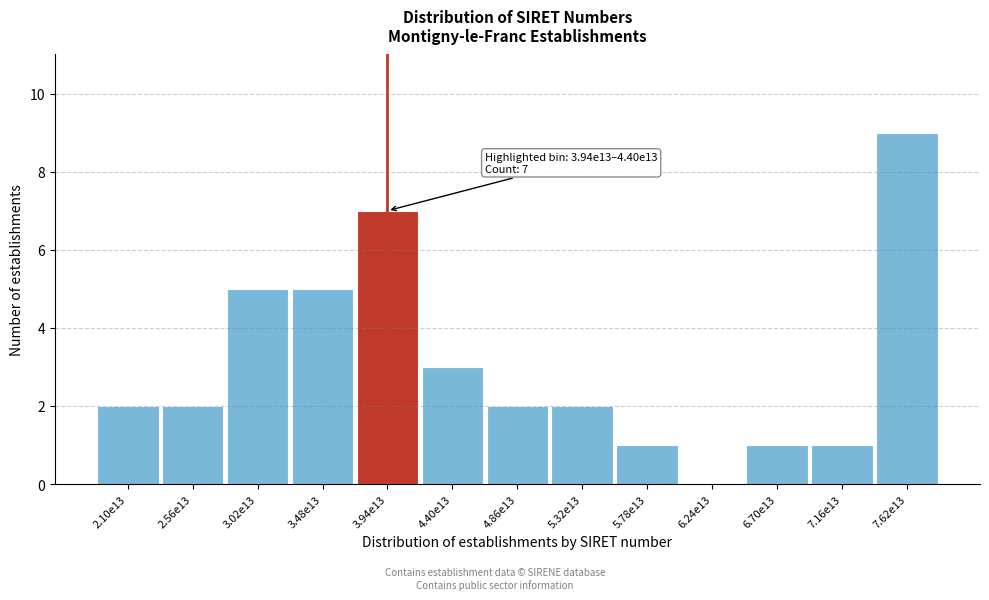

Reading left to right, list all the values displayed in this chart.

2.10e13=2	2.56e13=2	3.02e13=5	3.48e13=5	3.94e13=7	4.40e13=3	4.86e13=2	5.32e13=2	5.78e13=1	6.24e13=0	6.70e13=1	7.16e13=1	7.62e13=9